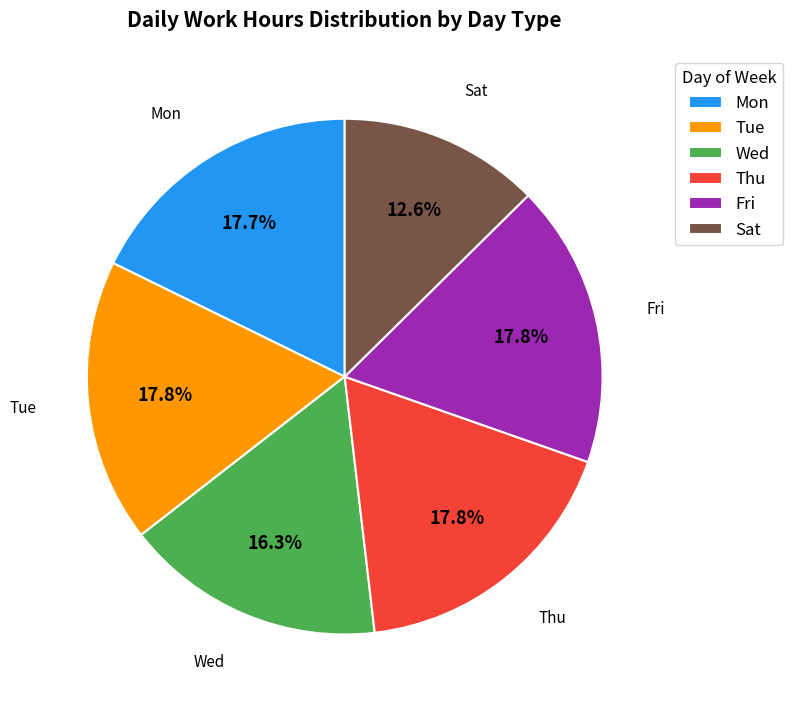

Which has a higher value, Sat or Tue?

Tue